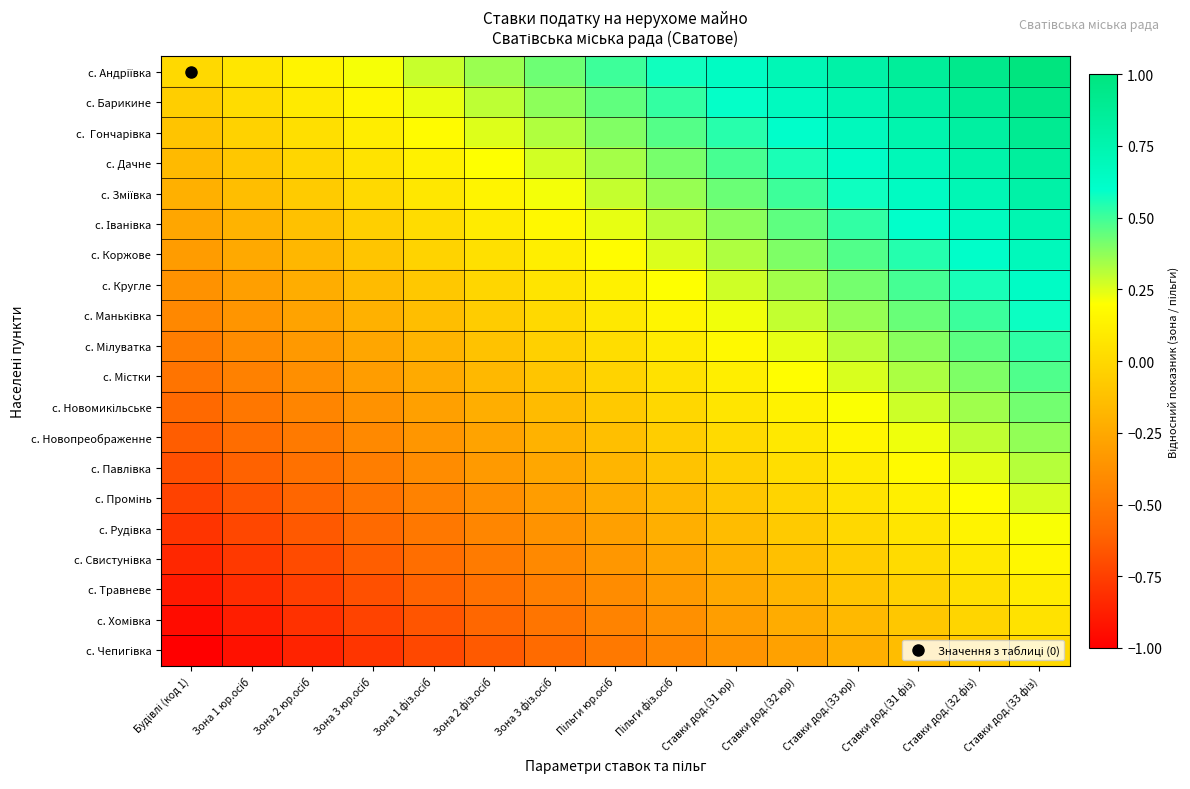

Which label corresponds to the smallest value in the chart?

Будівлі (код 1)